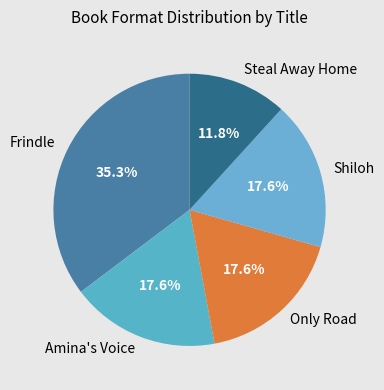

Does any single category account for the majority?

No